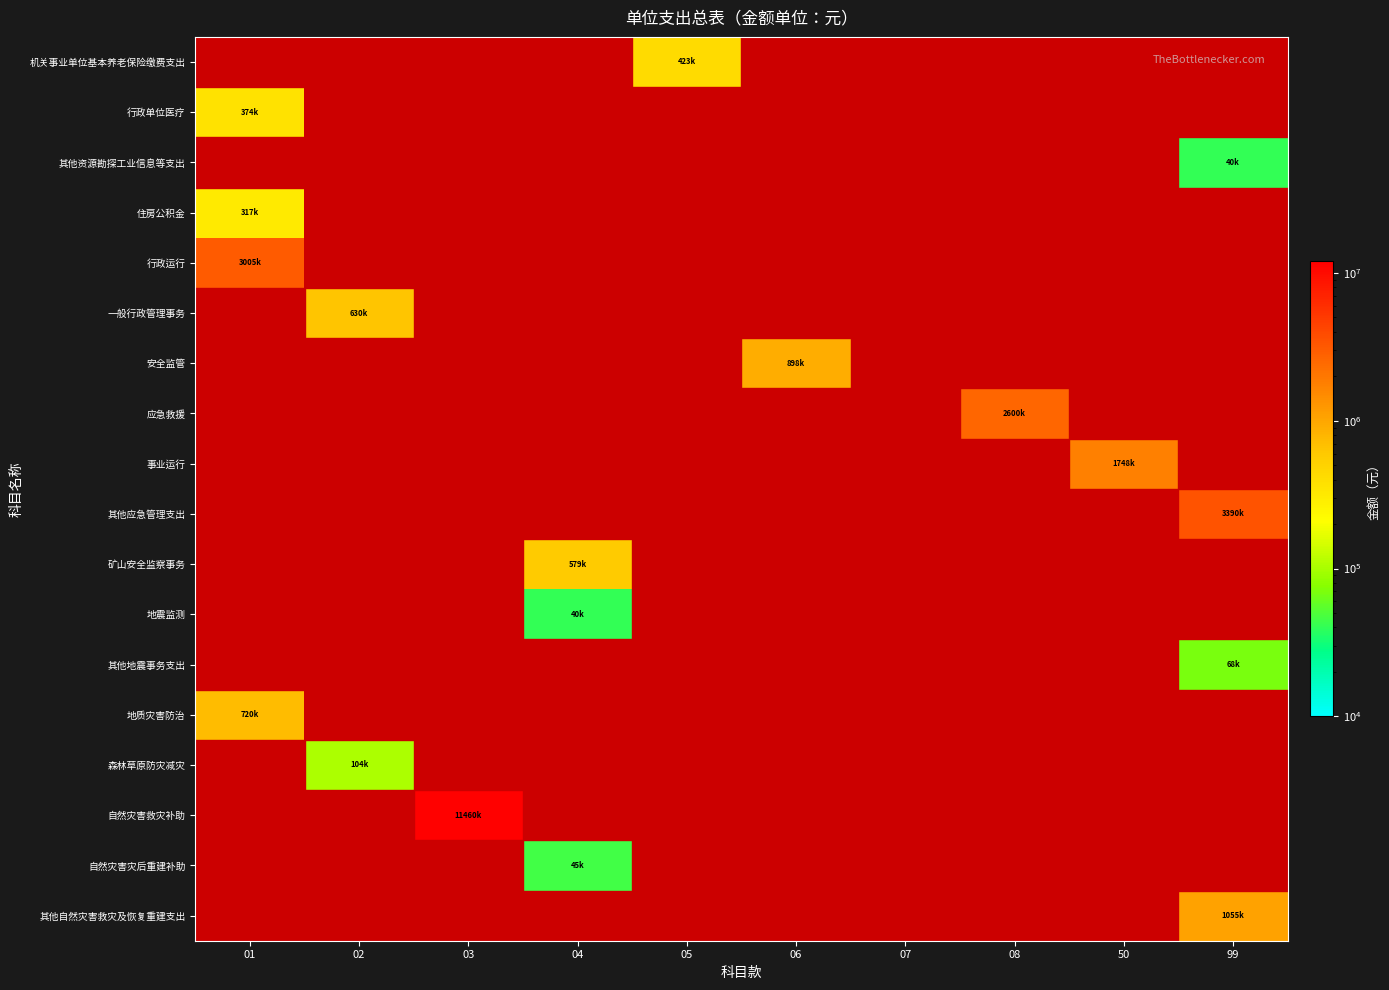

Count the number of data series in this chart.

18